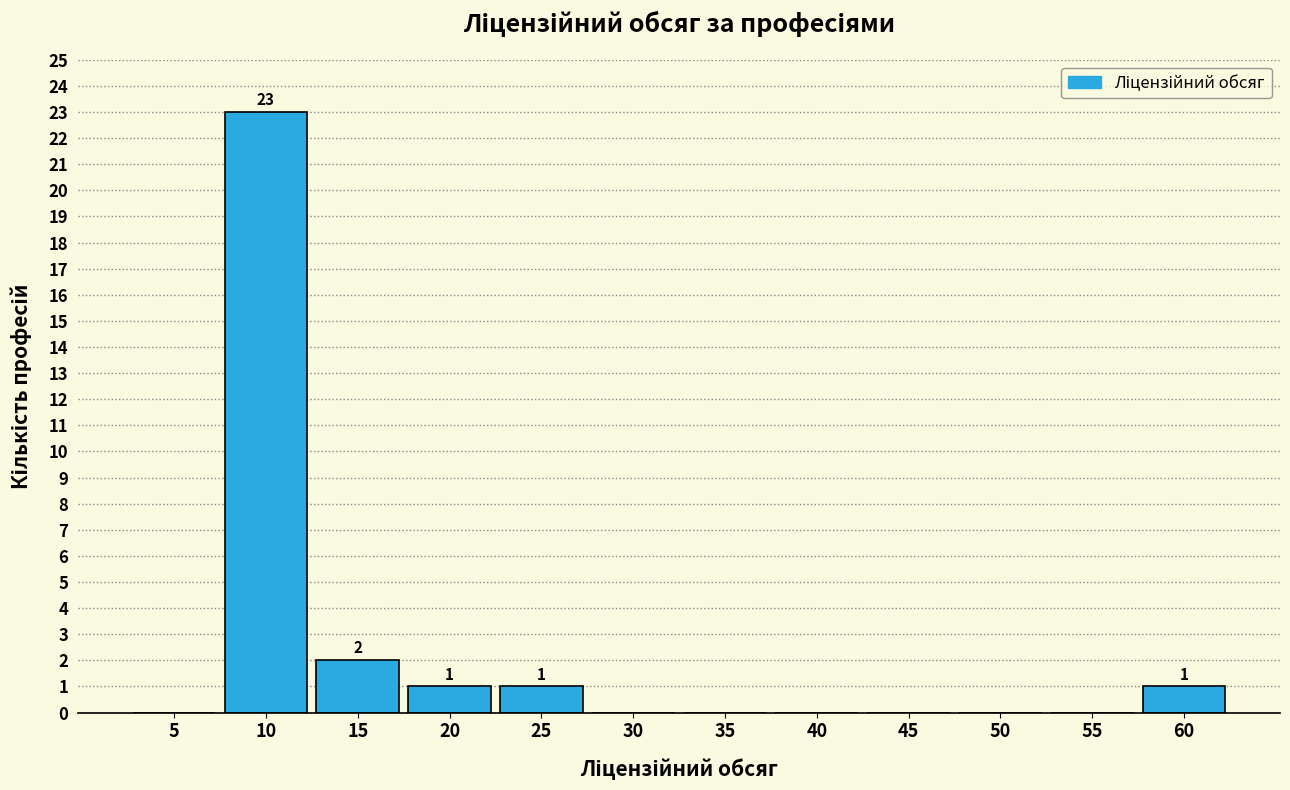

Reading left to right, what are all the values shown in this chart?

5=0	10=23	15=2	20=1	25=1	30=0	35=0	40=0	45=0	50=0	55=0	60=1